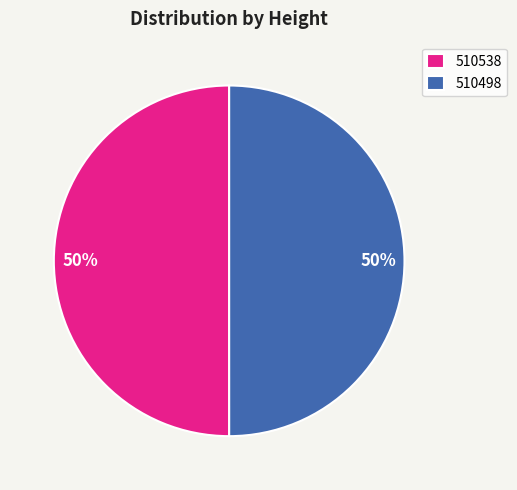

True or false: 510498 accounts for 50% of the total.

True